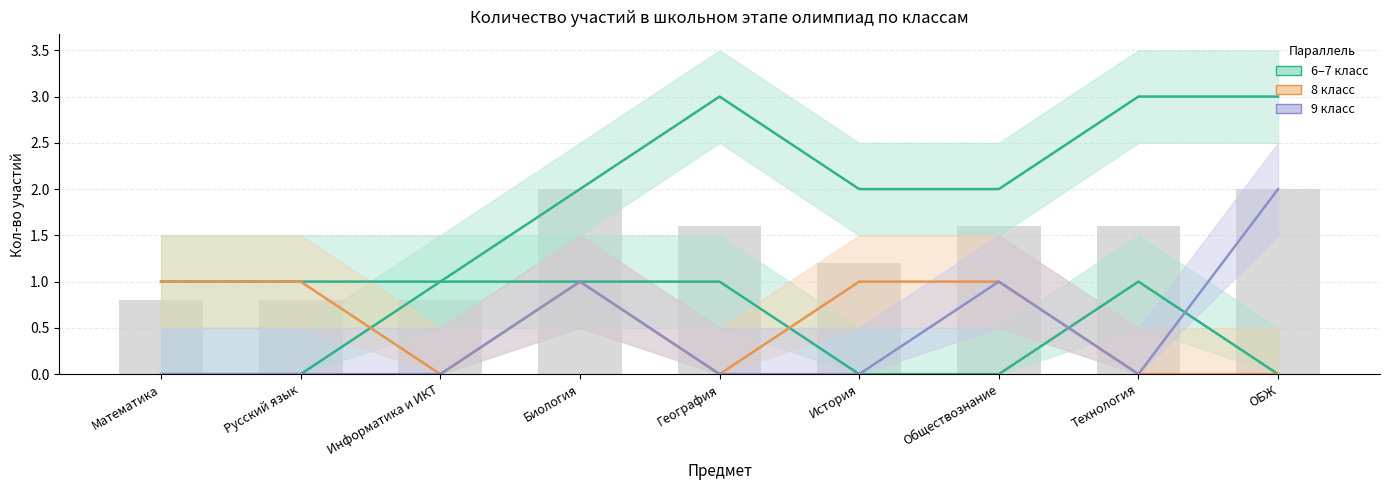

How many categories are shown in the chart?

9